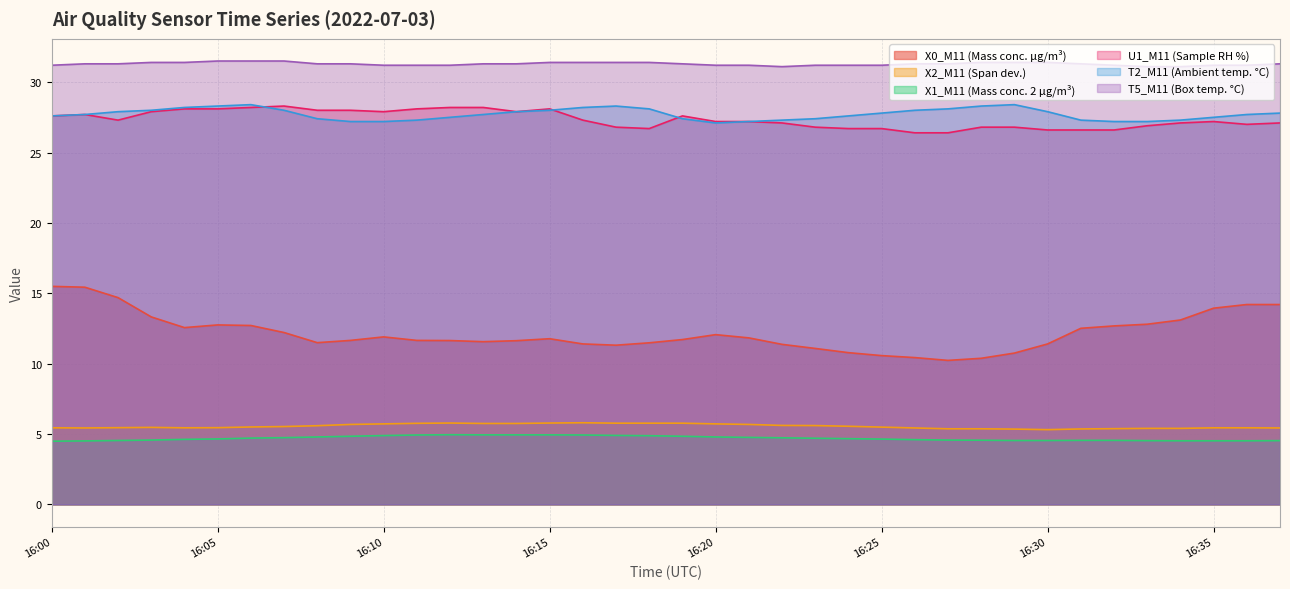

How many lines are shown in the chart?

6